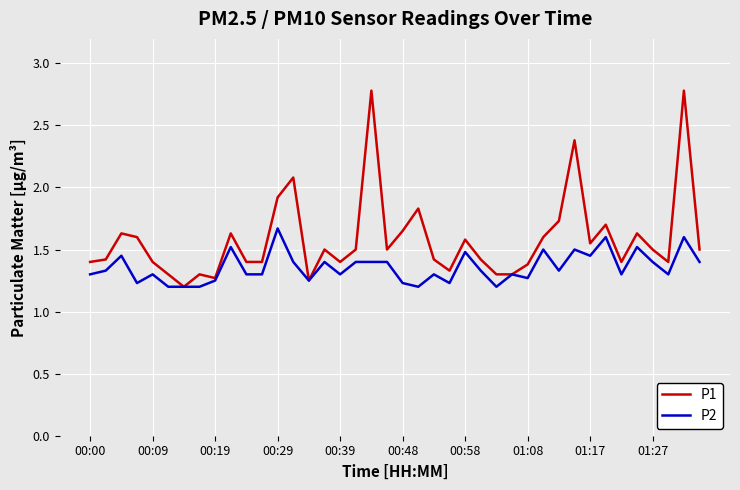

Which series has the largest total across all categories?

P1